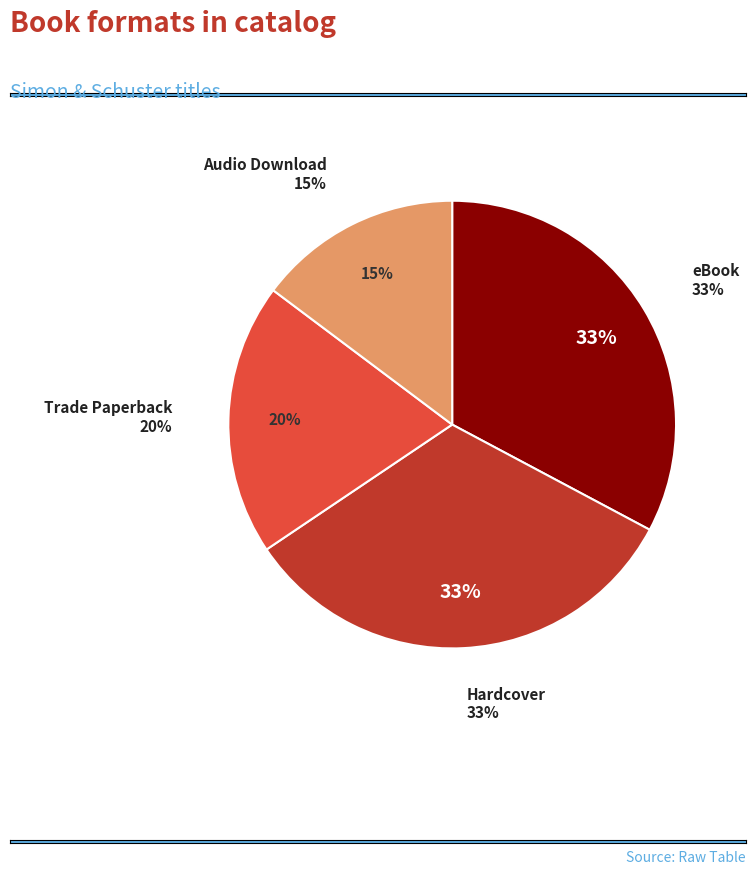

What portion of the pie excludes Hardcover?

67.2%